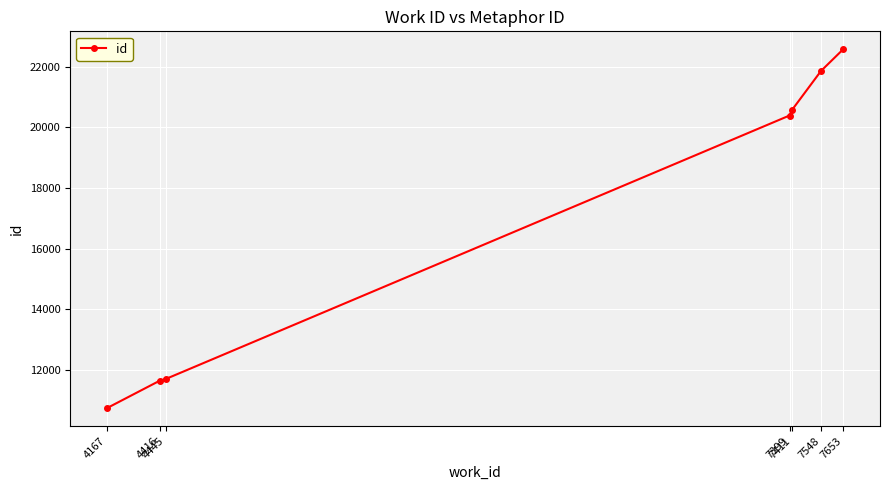

What is the average value?

17070